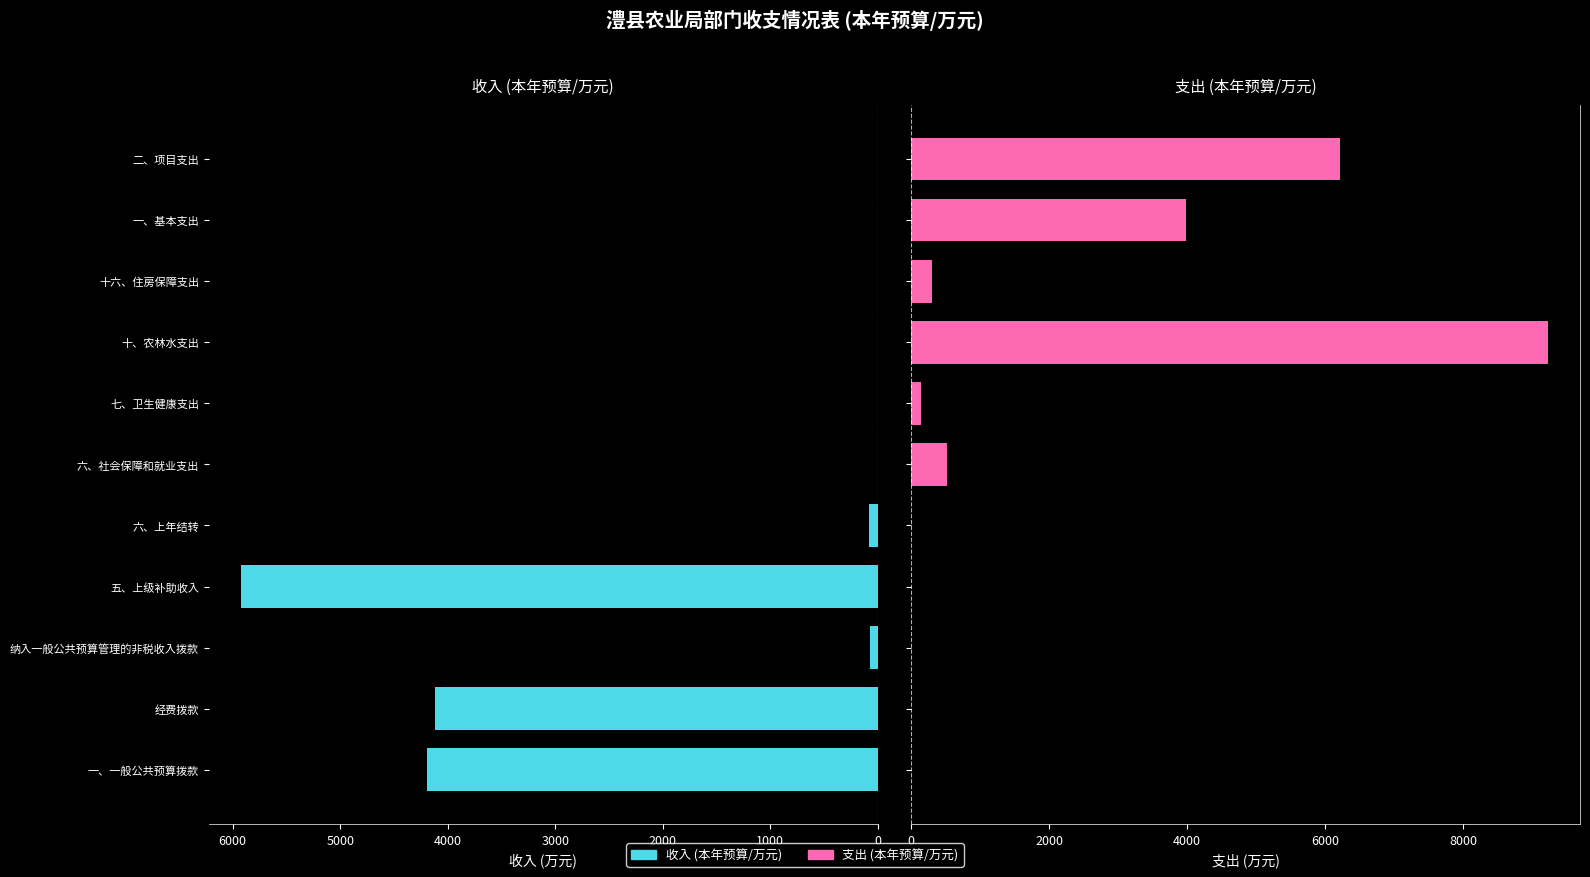

What position from the left is 经费拨款?

2